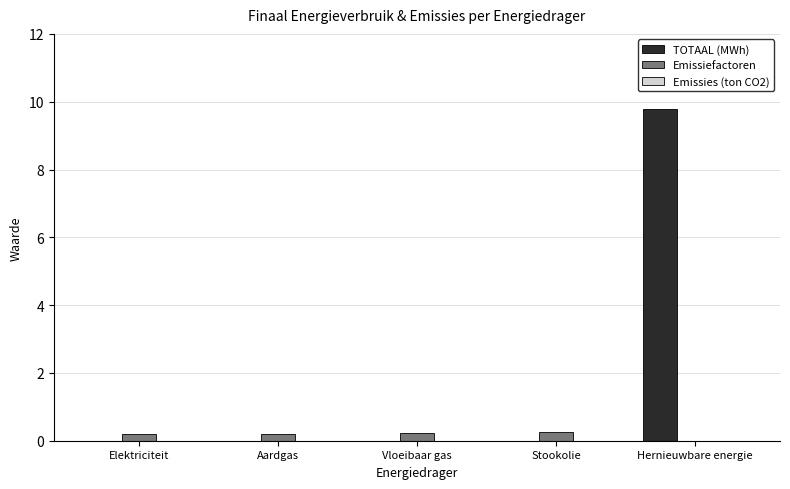

The TOTAAL (MWh) series shows 9.8 at Hernieuwbare energie. True or false?

True